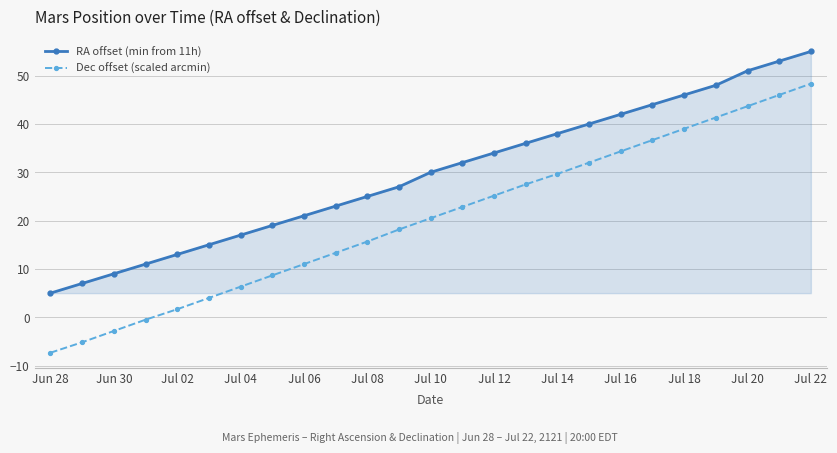

What is the difference between the maximum and minimum values in the RA offset (min from 11h) series?

50.0